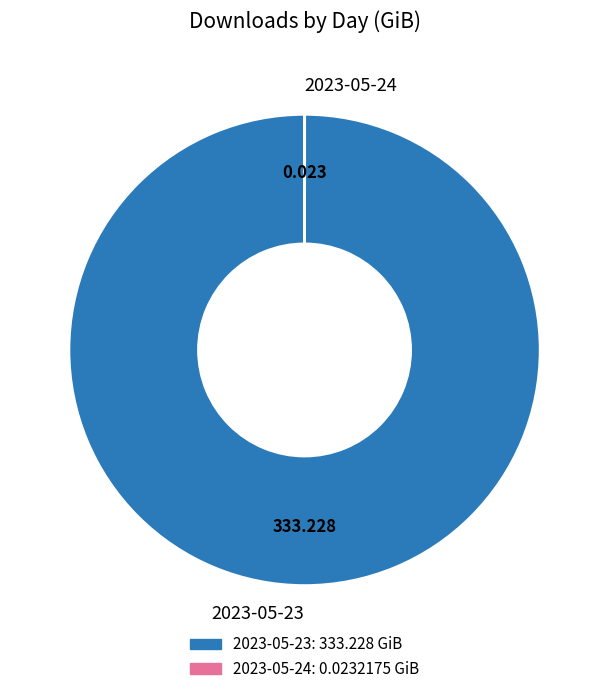

Is there any slice that represents more than half of the pie?

Yes